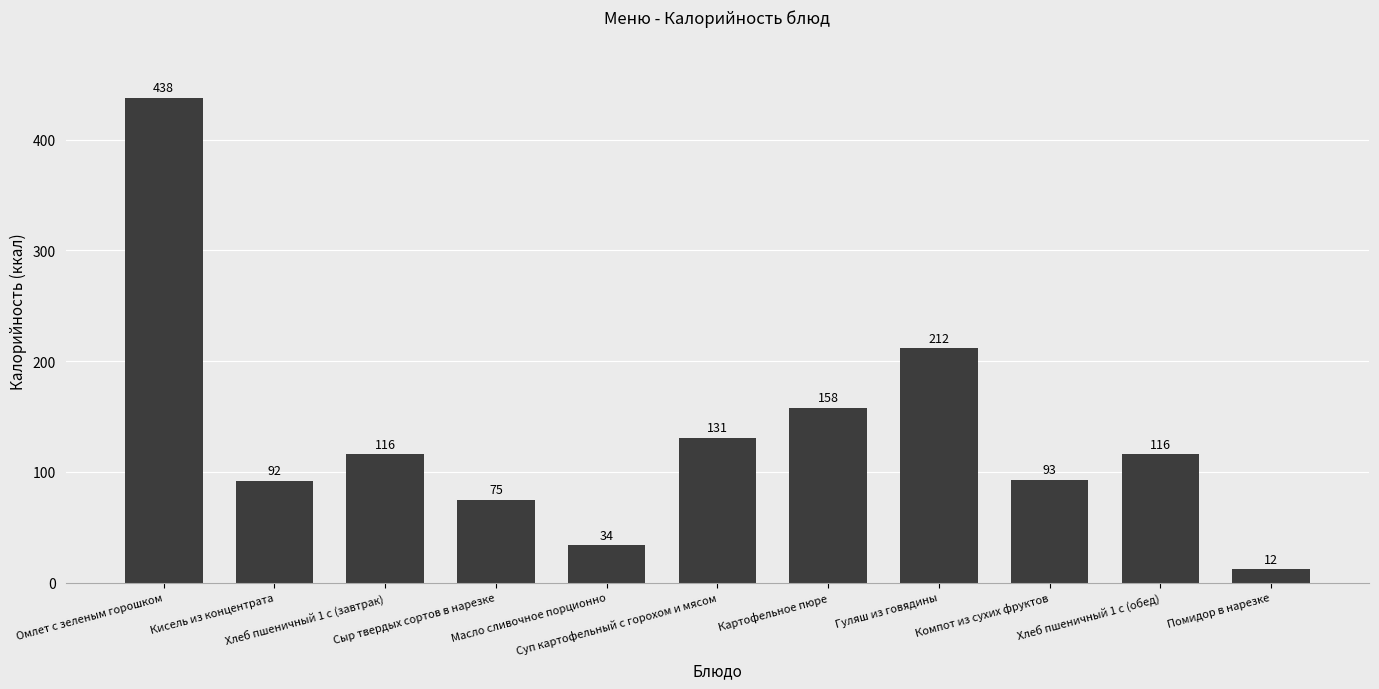

Which label corresponds to the largest value in the chart?

Омлет с зеленым горошком